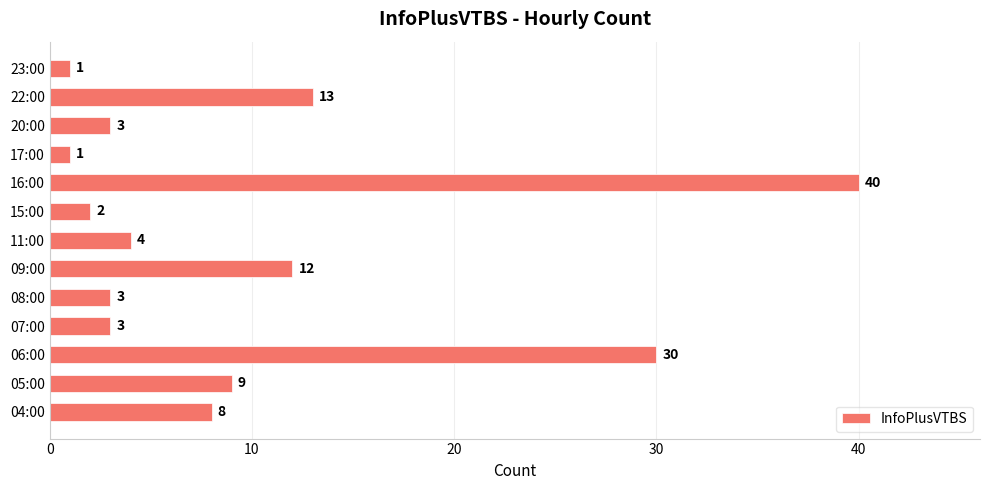

Where is the data nearest to the value 20?

22:00